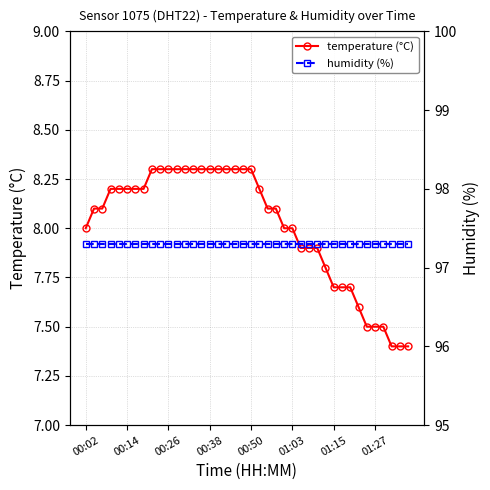

Is it true that temperature (°C) equals 11.3 at 00:26?

False